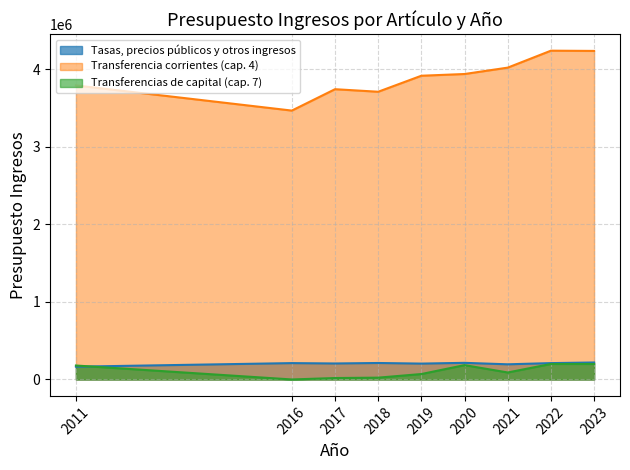

What is the highest value of the Transferencias de capital (cap. 7) series?

200000.0